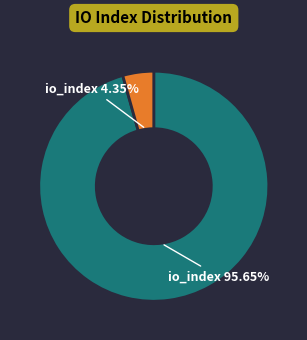

How many segments does this pie chart have?

2